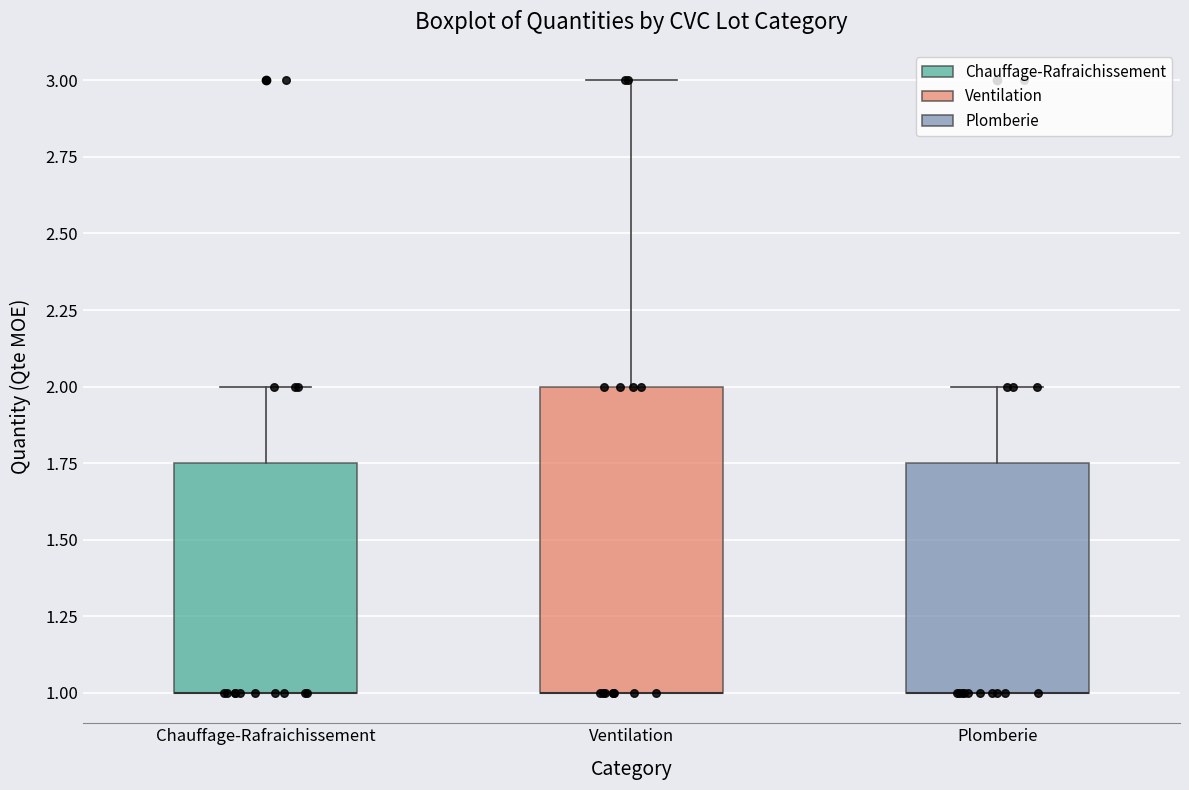

Reading left to right, transcribe this box plot: for each box, give where its median line is, the range the box spans, and where its two whiskers end, as read against the y-axis. The values are not printed on the chart, so give them approximately, as read against the axis.

Chauffage-Rafraichissement: median 1.00 (drawn on the box's lower edge), box 1.00 to 1.75, whiskers 1.00 to 2.00
Ventilation: median 1.00 (drawn on the box's lower edge), box 1.00 to 2.00, whiskers 1.00 to 3.00
Plomberie: median 1.00 (drawn on the box's lower edge), box 1.00 to 1.75, whiskers 1.00 to 2.00